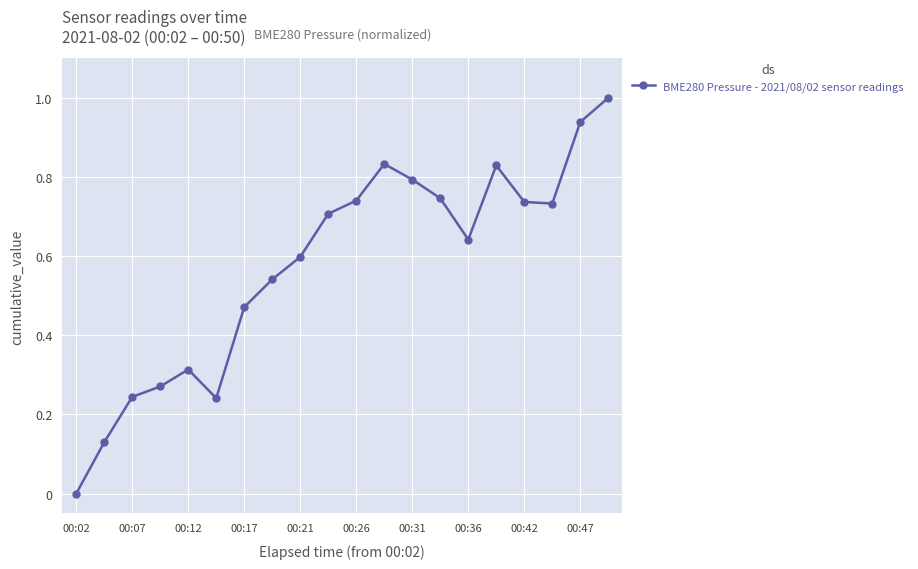

What is the maximum value shown in the chart?

1.0